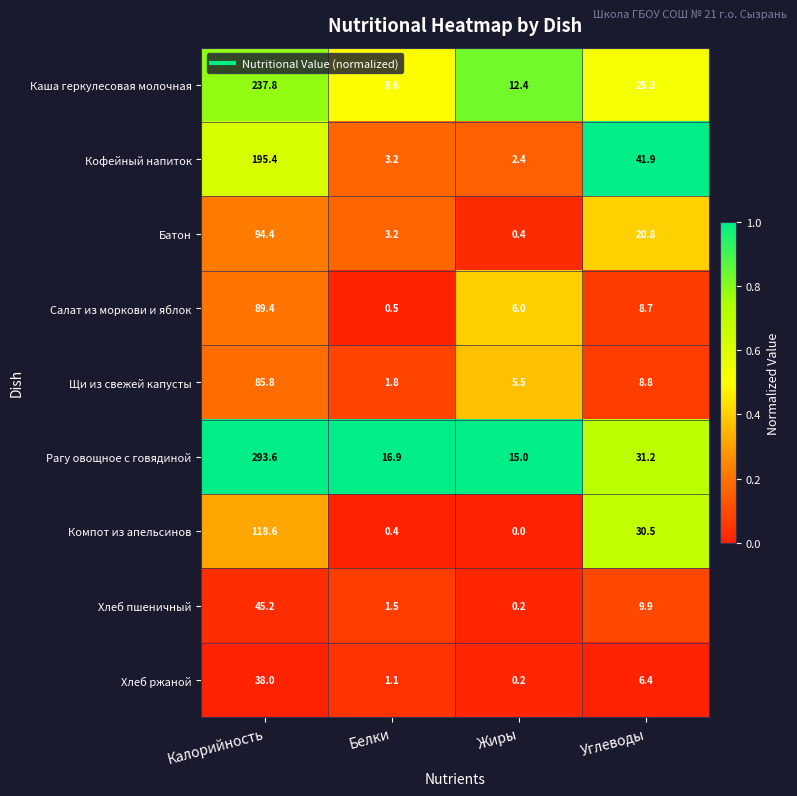

Is it true that Рагу овощное с говядиной equals 31.2 at Углеводы?

True